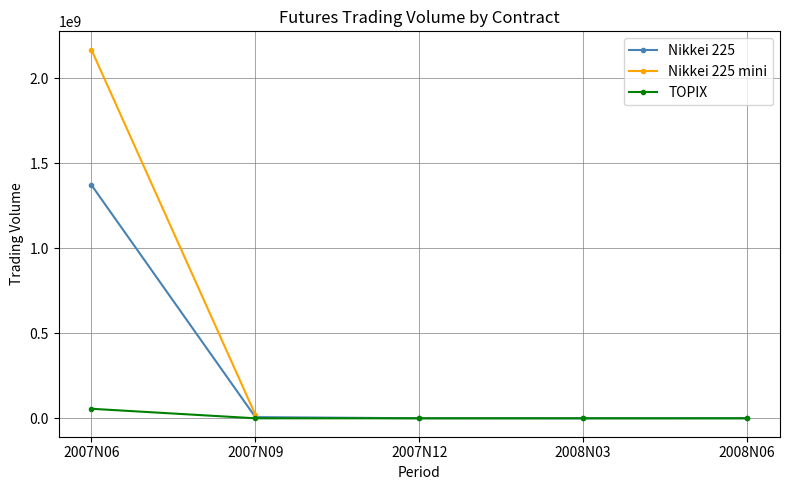

Which category has the highest value in the TOPIX series?

2007N06